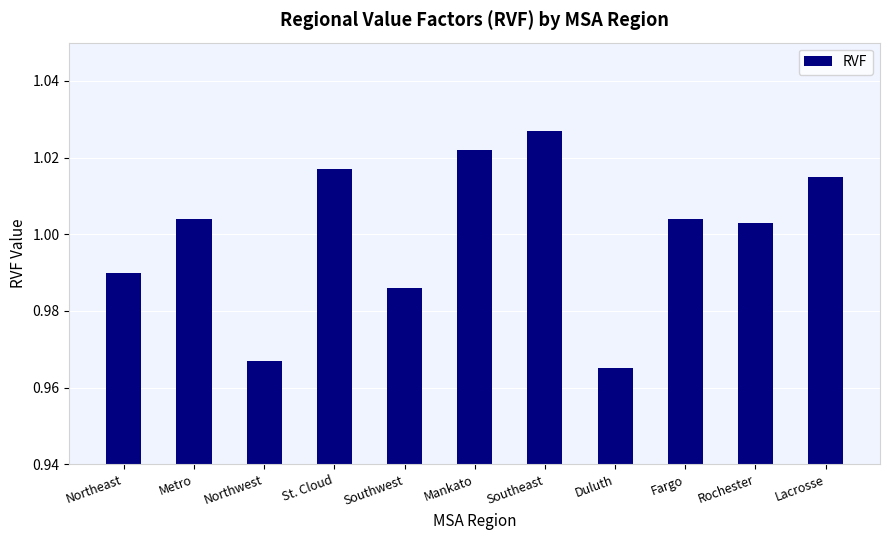

What position from the right is Mankato?

6